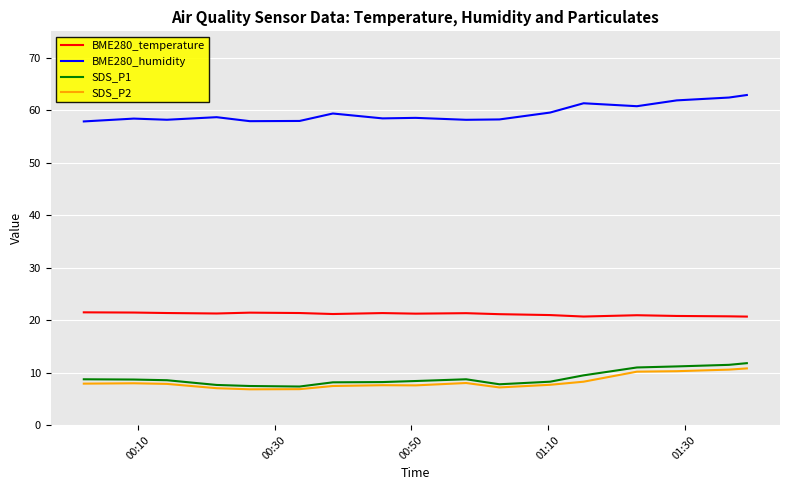

True or false: BME280_temperature has more than 1 points higher than both neighbors.

True